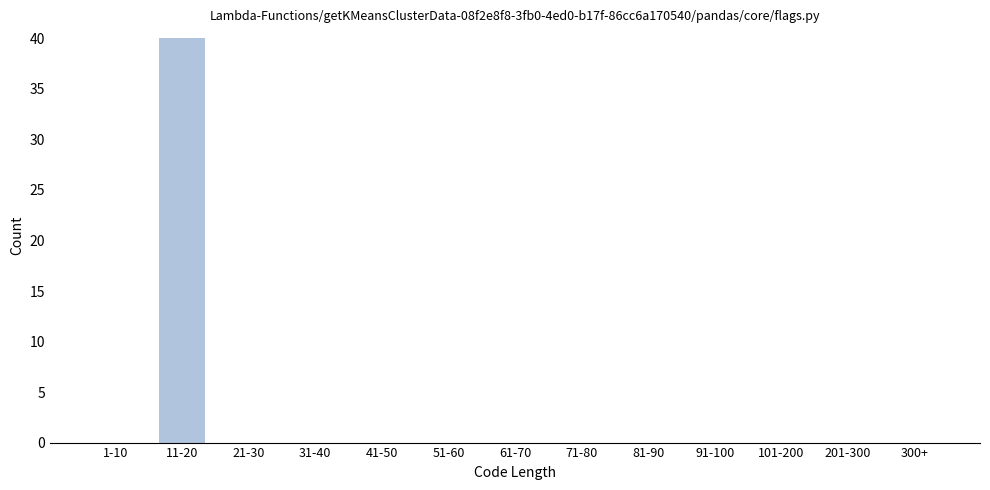

Reading right to left, extract all data points from this chart.

300+=0	201-300=0	101-200=0	91-100=0	81-90=0	71-80=0	61-70=0	51-60=0	41-50=0	31-40=0	21-30=0	11-20=40	1-10=0